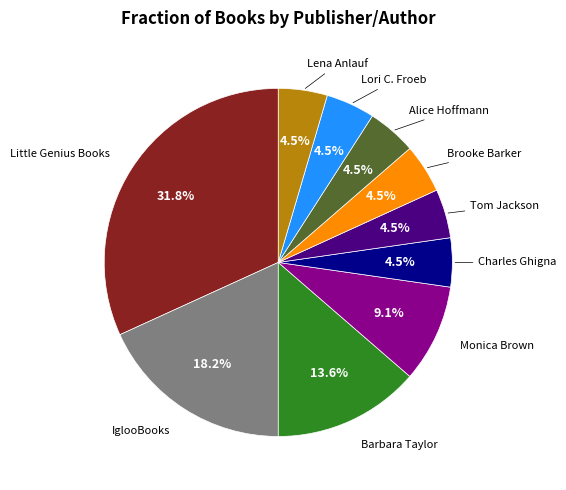

Is the sum of Tom Jackson and Lena Anlauf greater than half?

No